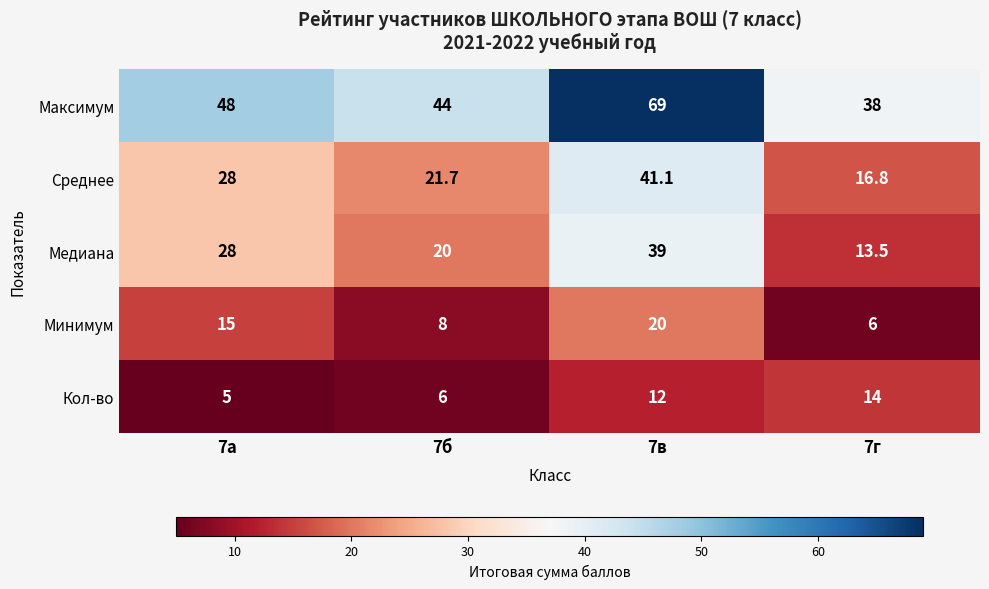

The value of Максимум at 7г is 38.0. True or false?

True